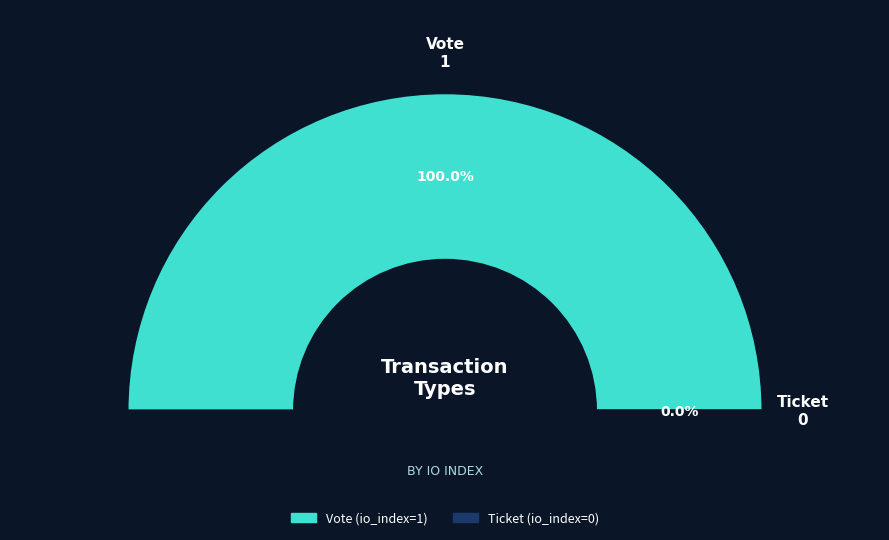

What is the smallest slice in the pie chart?

Ticket